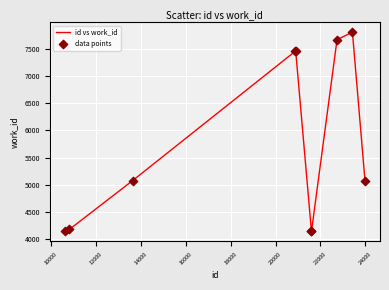

What is the maximum value shown in the chart?

7814